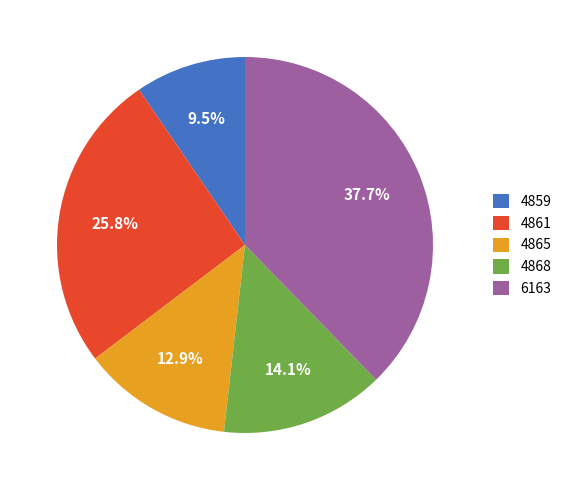

Combined, do 6163 and 4865 account for over 50%?

Yes